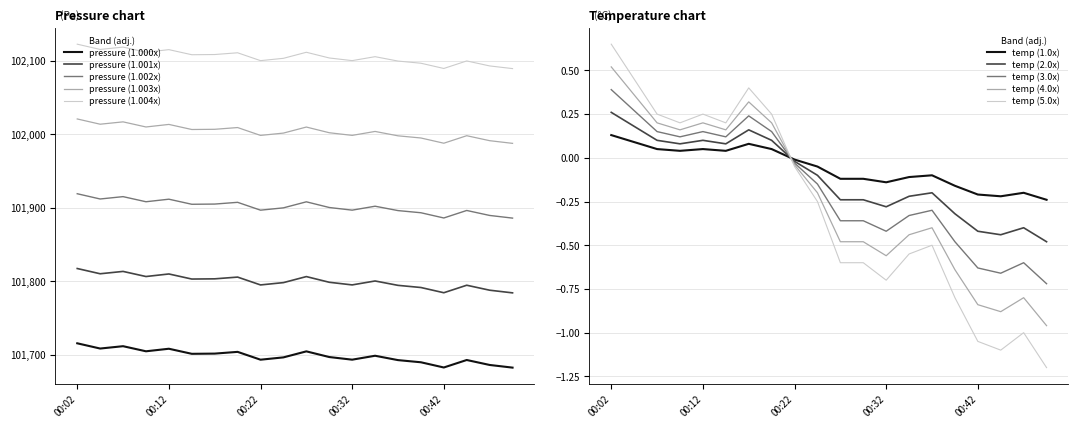

True or false: pressure and temperature intersect in this chart.

False